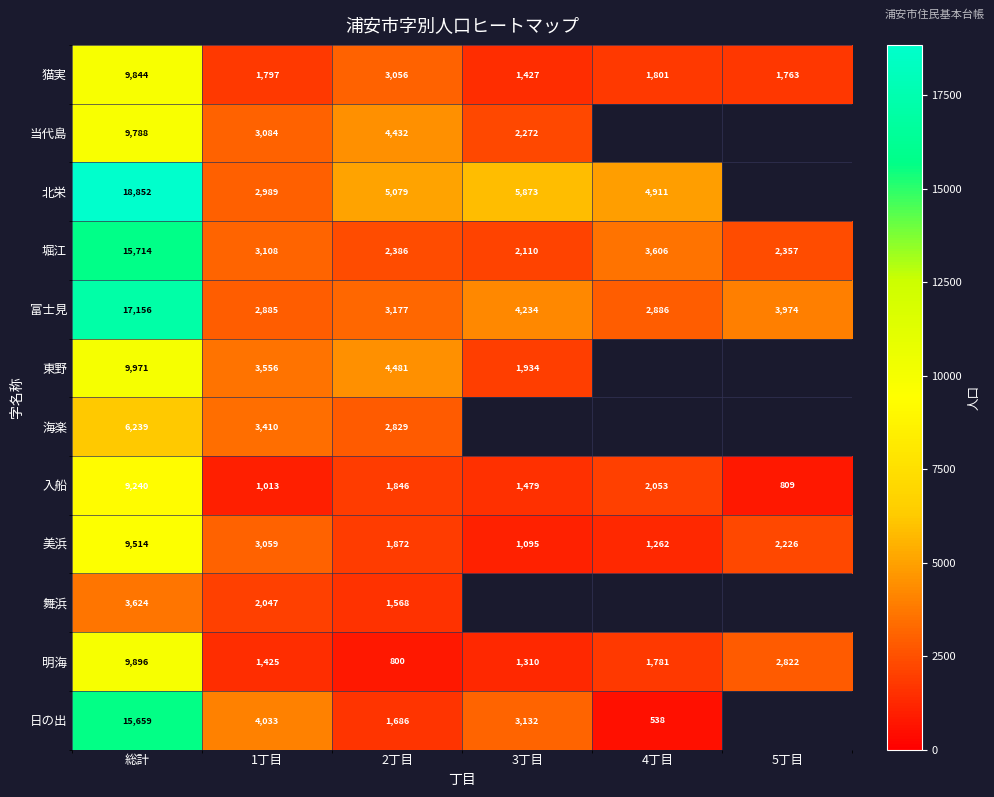

At which label does 堀江 first exceed 3108?

総計